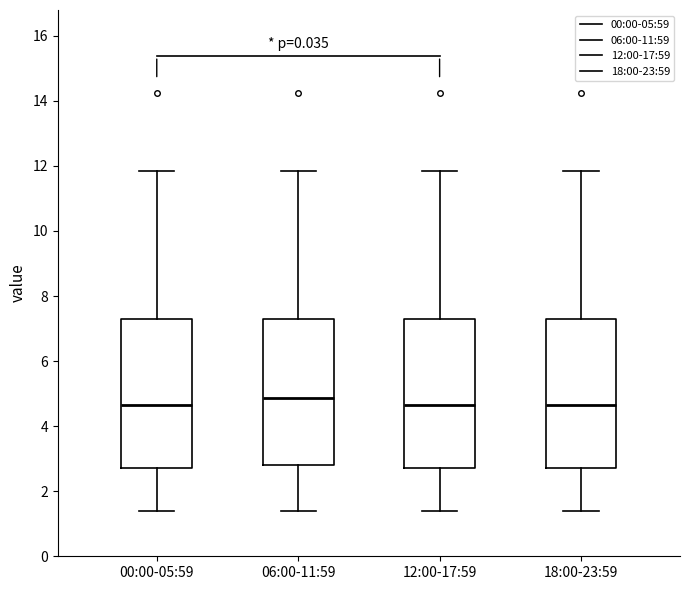

Which box has the highest median line?

06:00-11:59